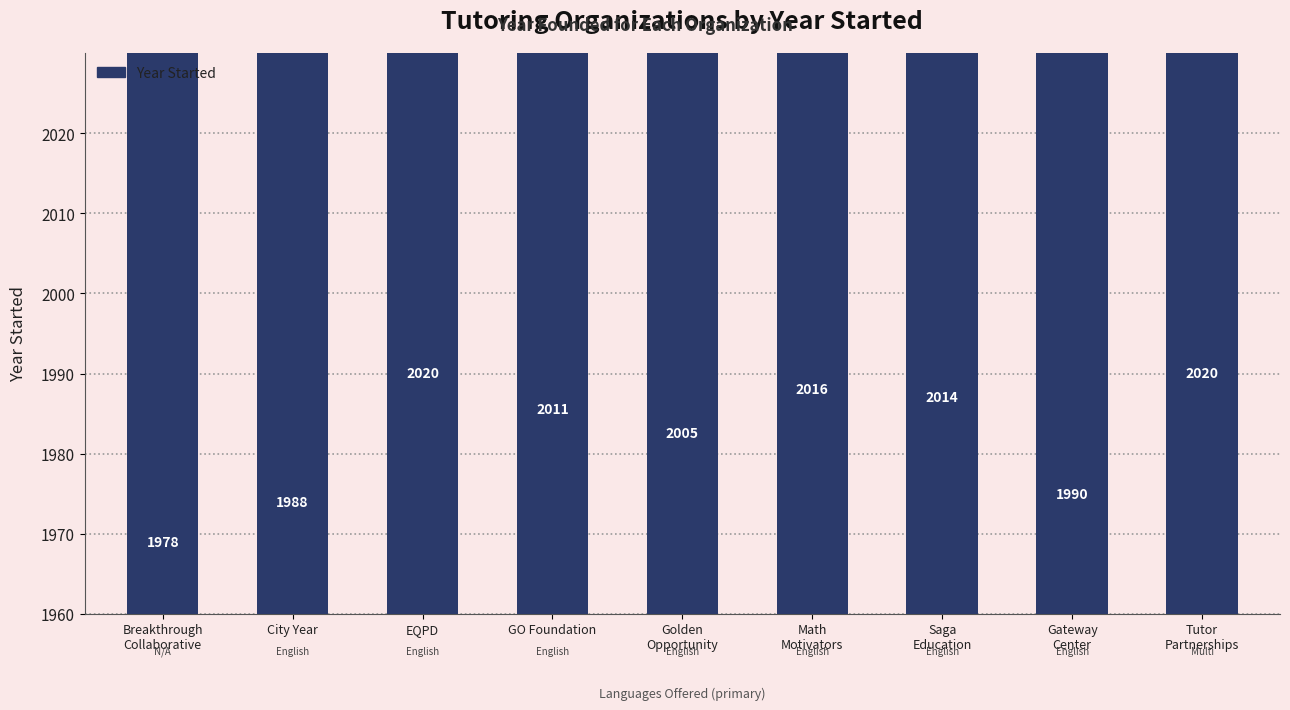

The chart shows a value of 3582 at EQPD. True or false?

False